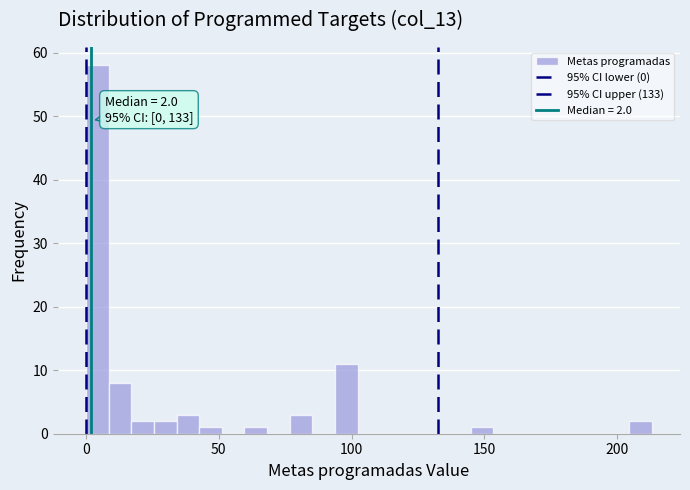

Read against the x-axis, roughly where is the centre of the tallest bar?

5